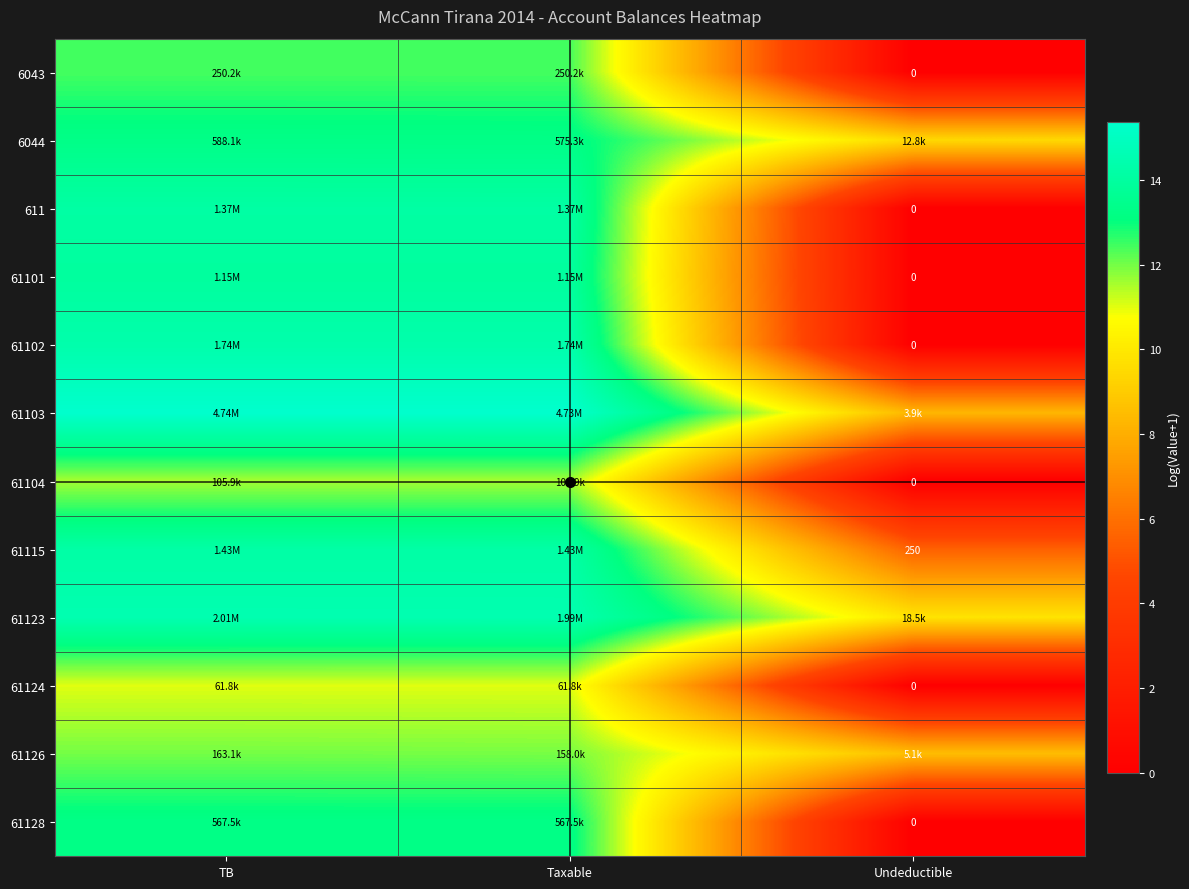

What is the difference between the highest and lowest values at TB?

4.3